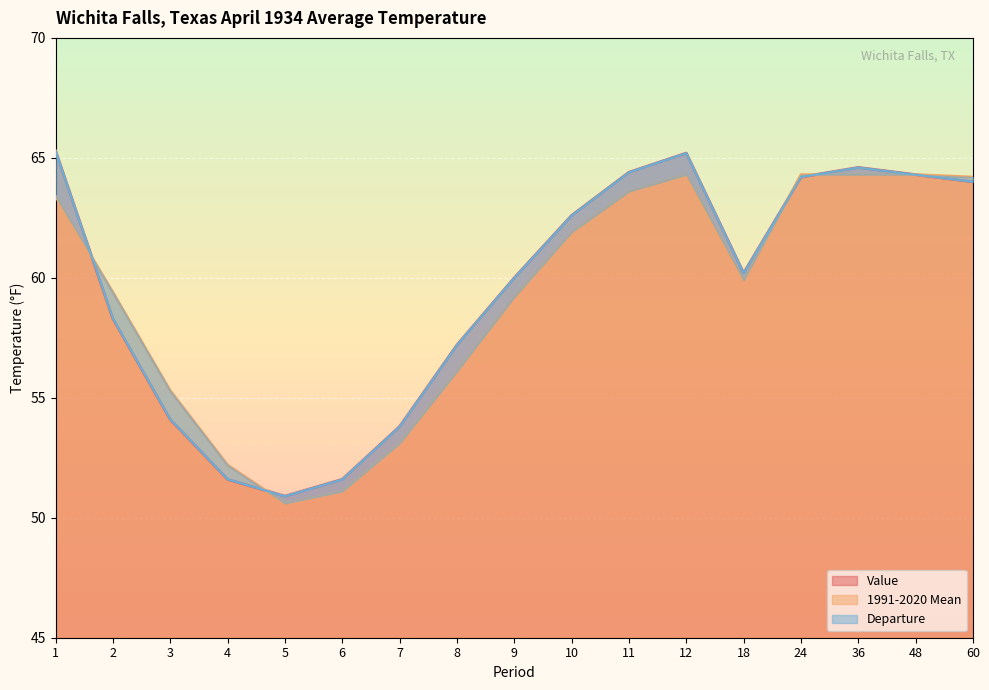

What is the sum of the 1991-2020 Mean values at 11 and 12?

127.9